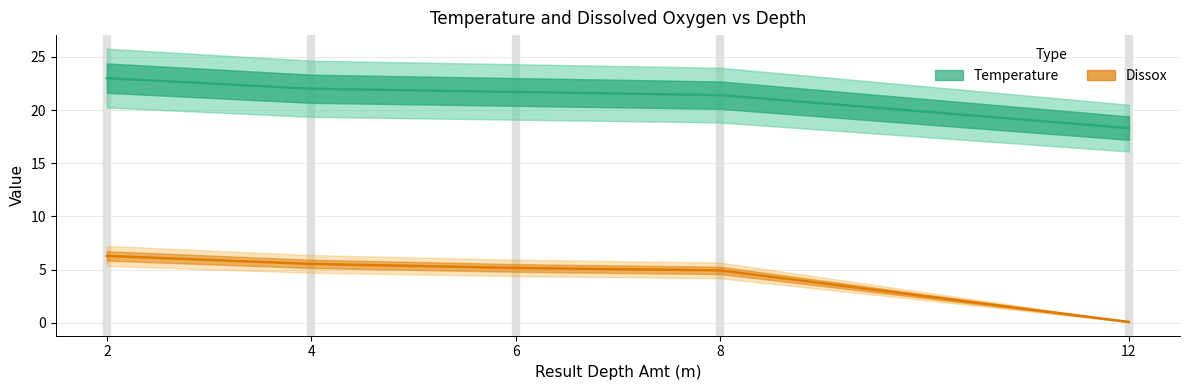

Which category has the highest value in the Dissox series?

2